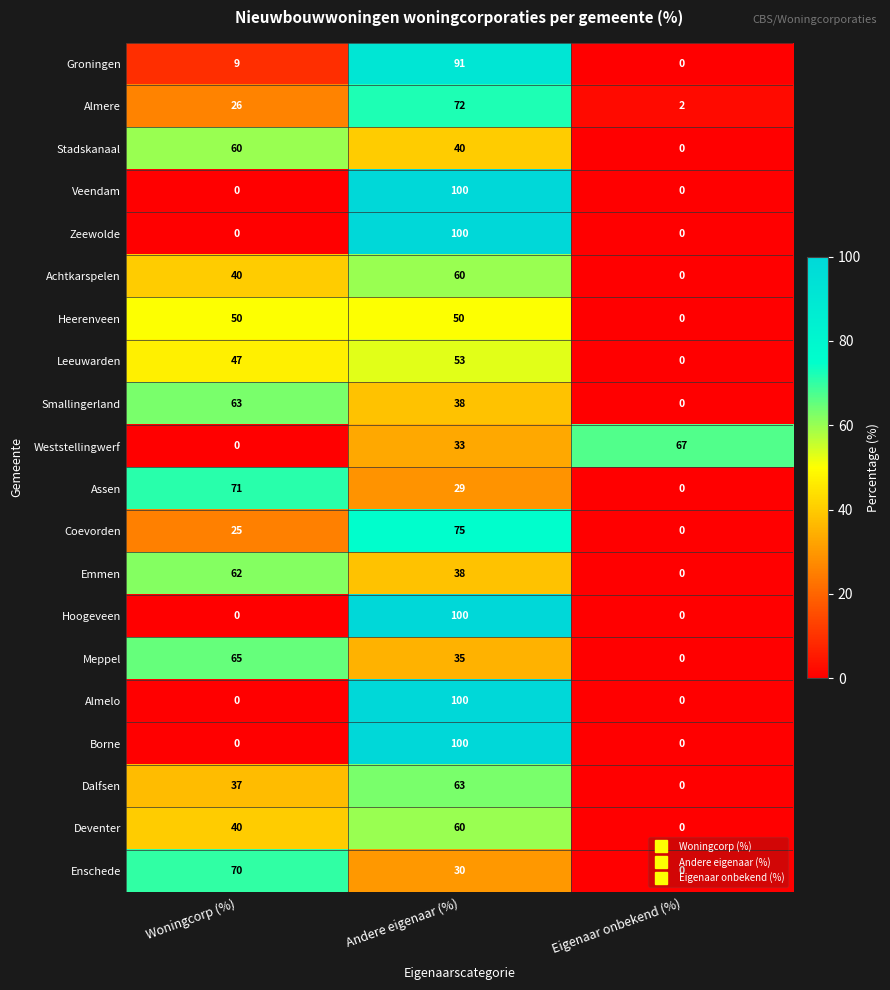

Rank the categories by Weststellingwerf value from lowest to highest.

Woningcorp (%), Andere eigenaar (%), Eigenaar onbekend (%)